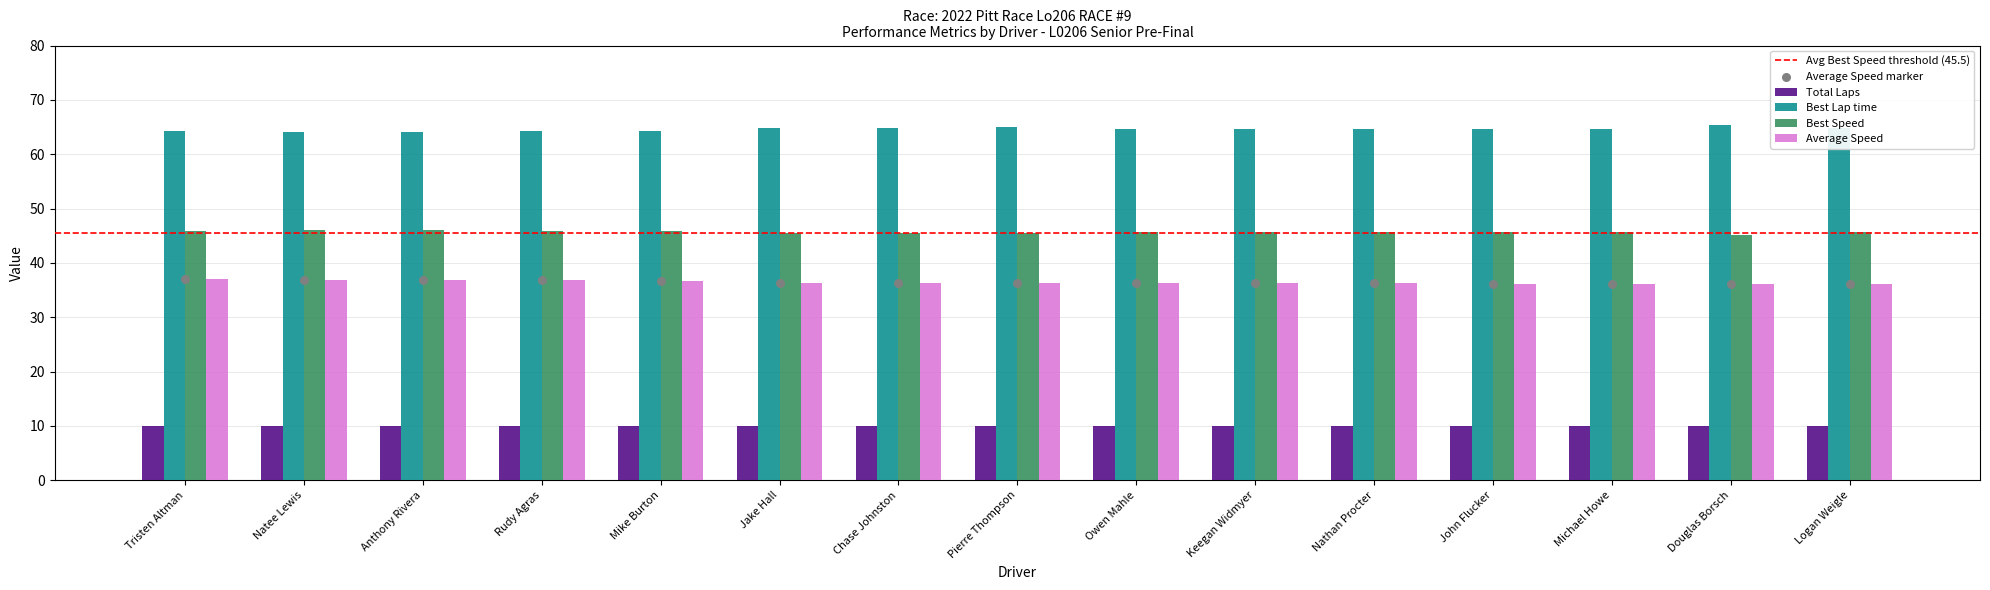

At how many categories does at least one series exceed 51?

15